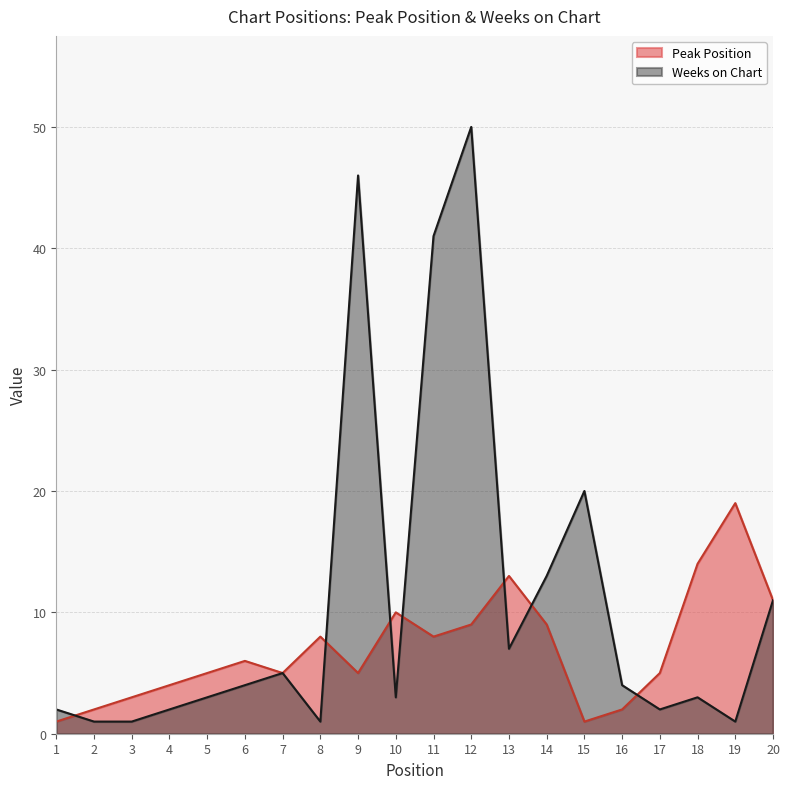

What is the difference between the Peak Position values at 4 and 6?

2